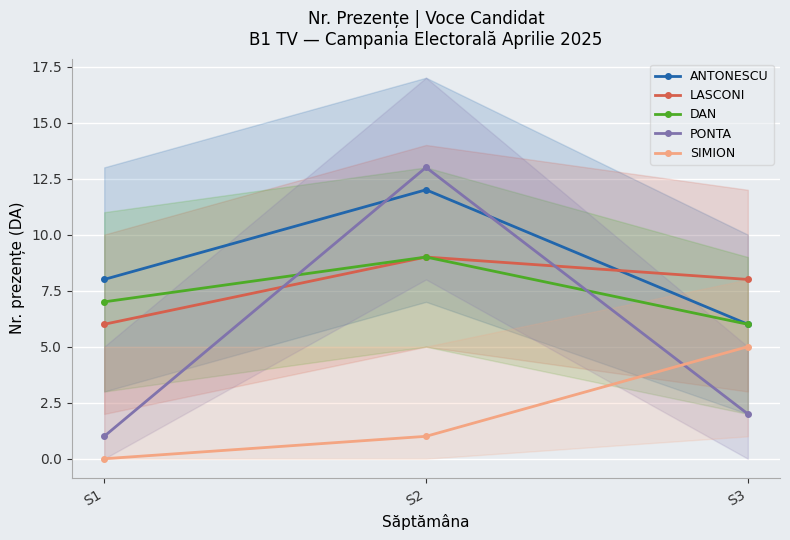

Rank the categories by DAN value from highest to lowest.

S2, S1, S3